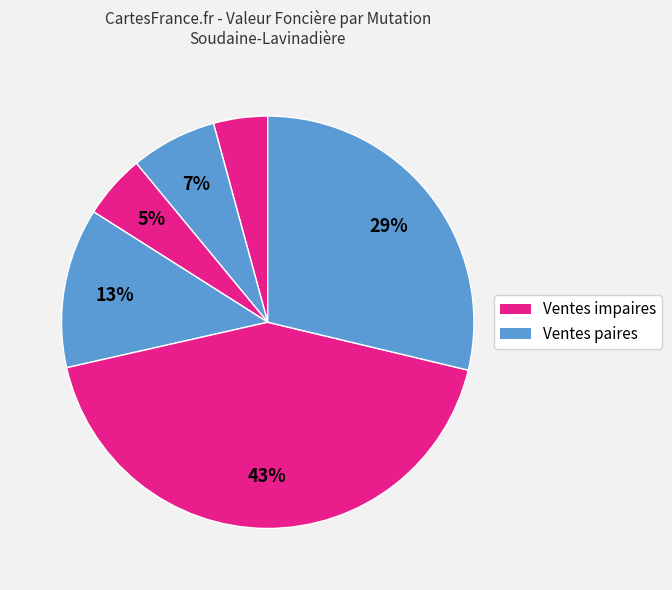

Count the number of slices in the pie.

6